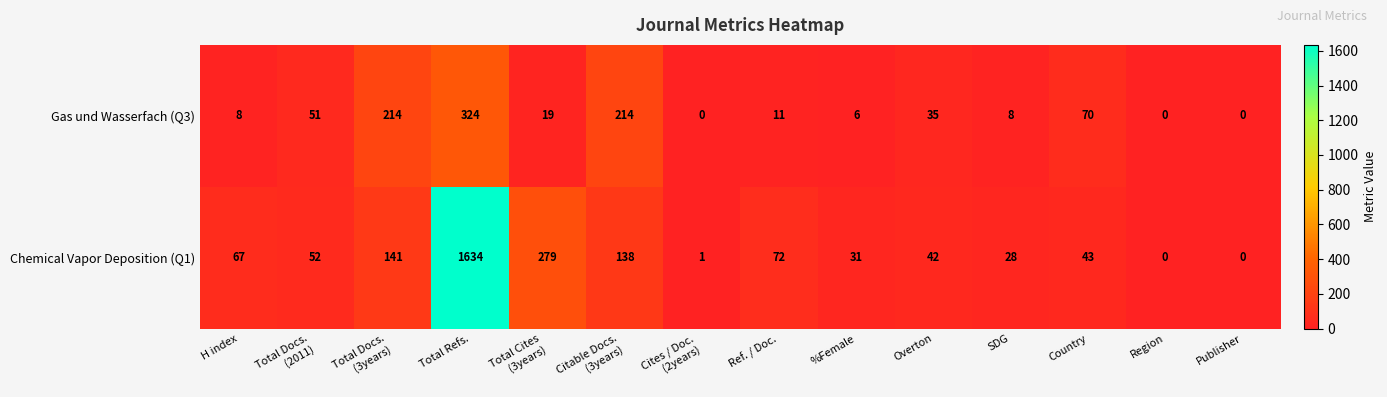

What is the difference between the maximum and minimum values in the Chemical Vapor Deposition (Q1) series?

1634